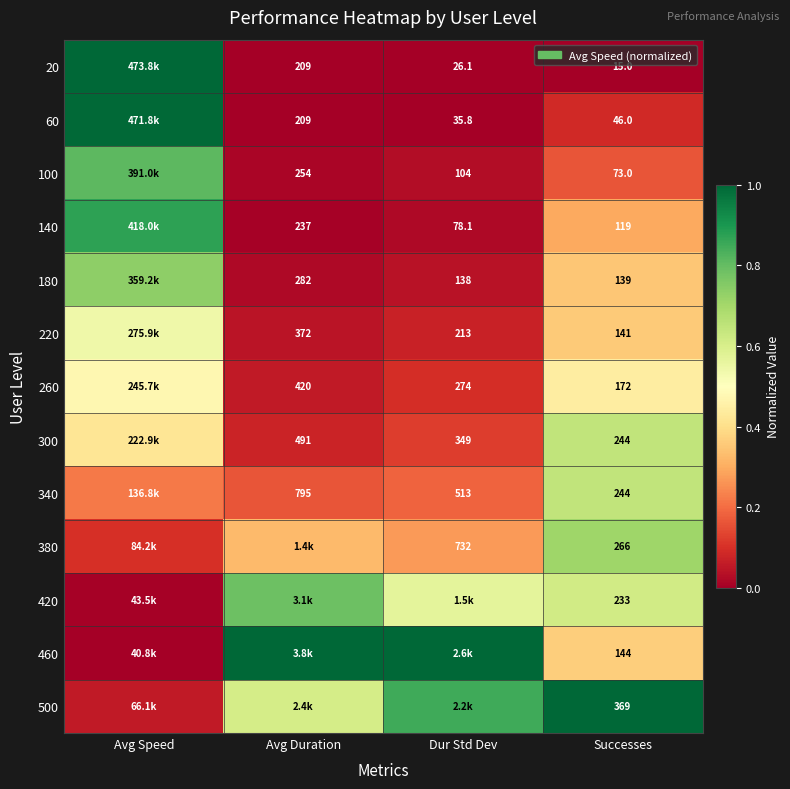

Is the value of 340 at Successes greater than the value of 380 at Dur Std Dev?

No